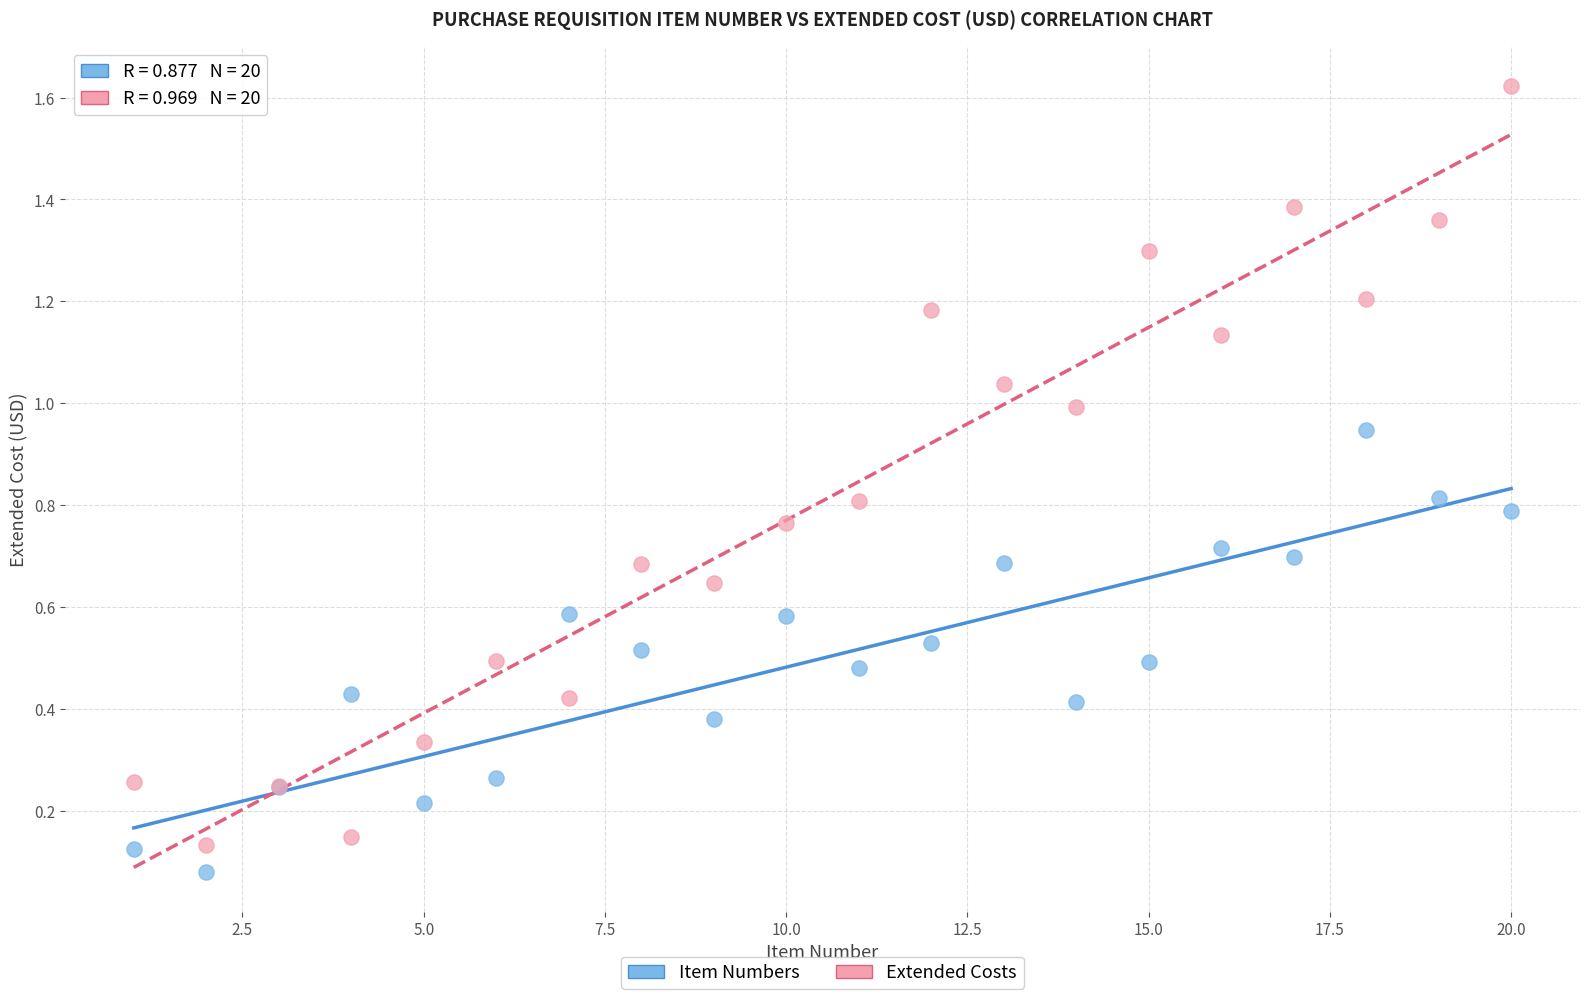

Which series has the widest spread of Y values?

Extended Costs